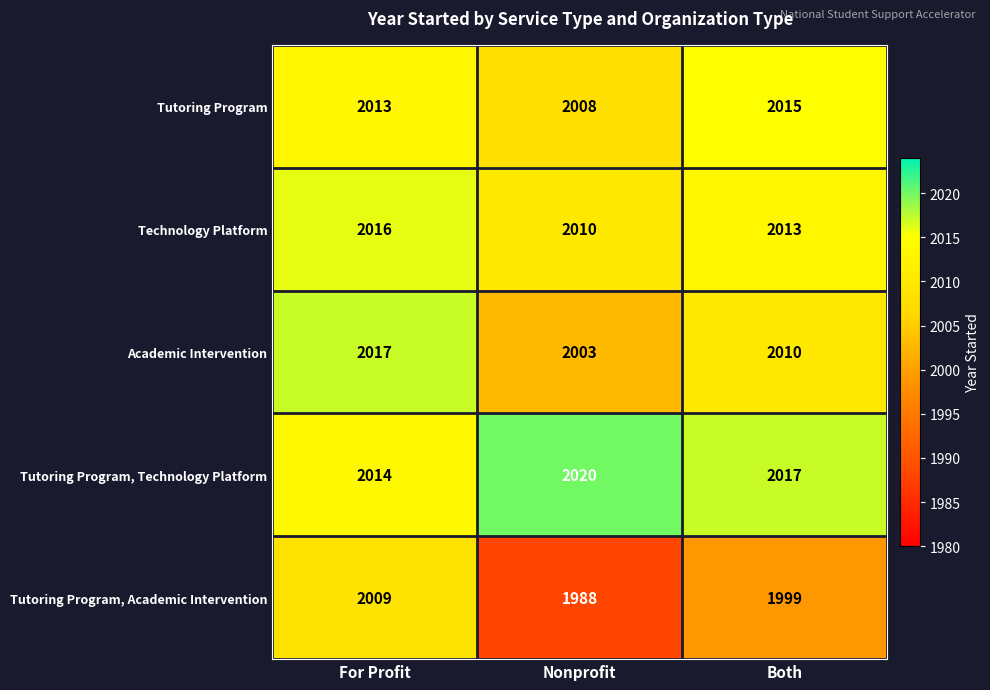

Read the Tutoring Program value at Nonprofit.

2008